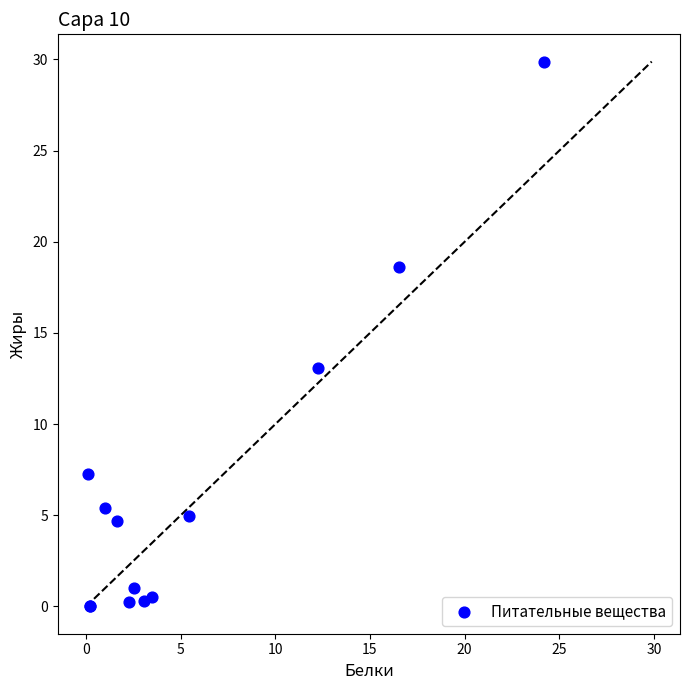

What Y value in the scatter plot is closest to 14?

13.1